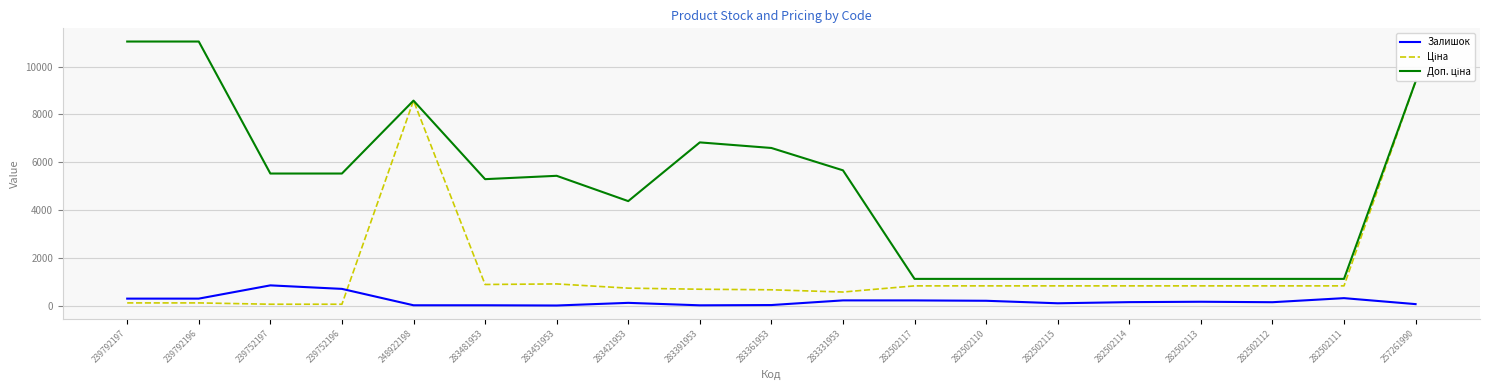

Does the chart have visible grid lines?

Yes